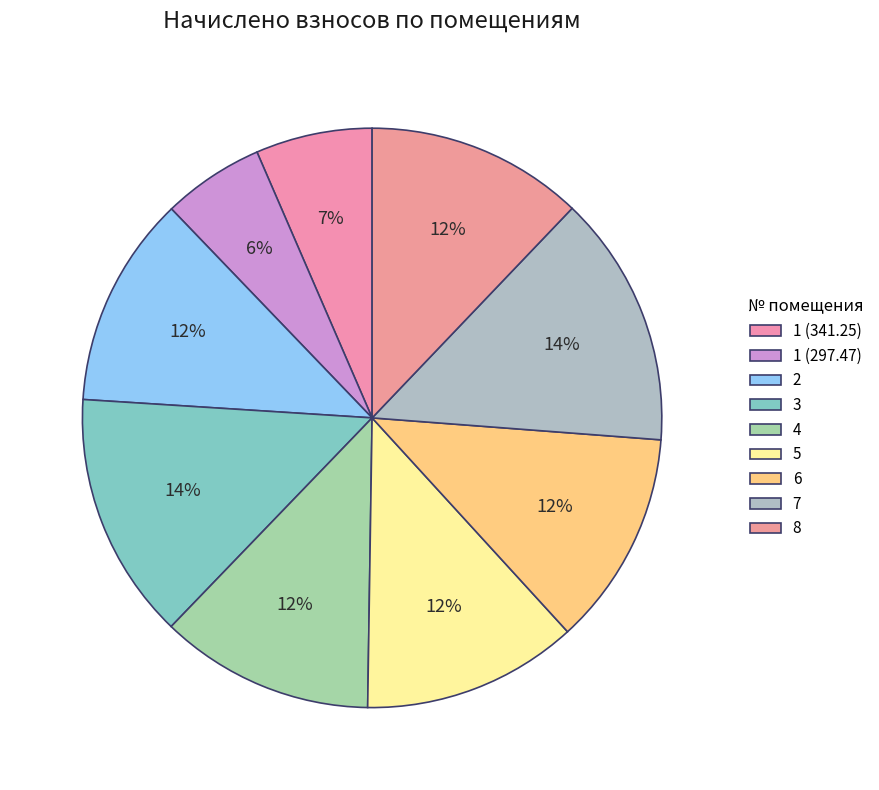

What percentage do 6 and 1 (297.47) together represent?

17.7%